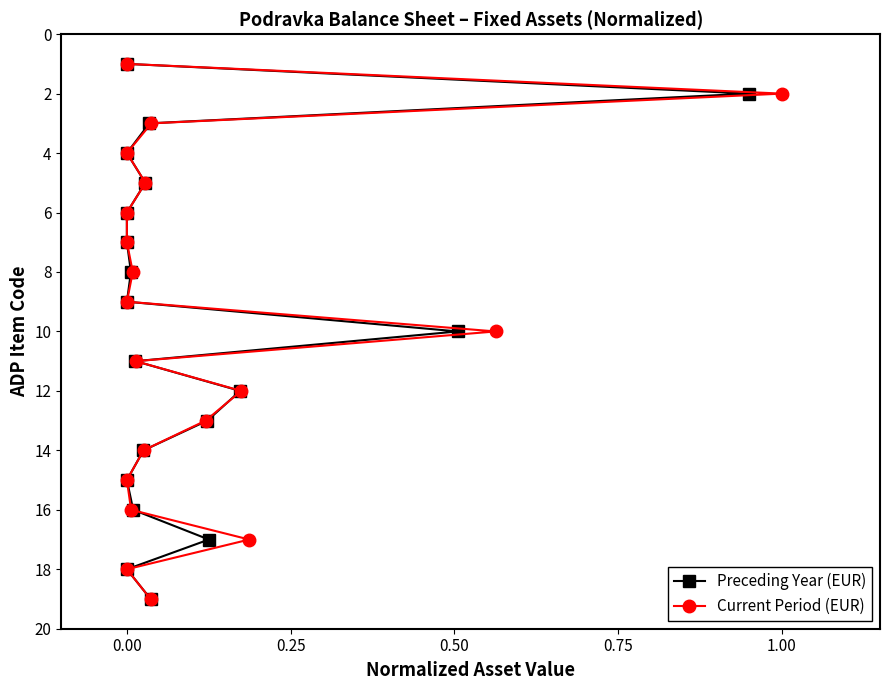

Is this an area chart (filled region under the line)?

No